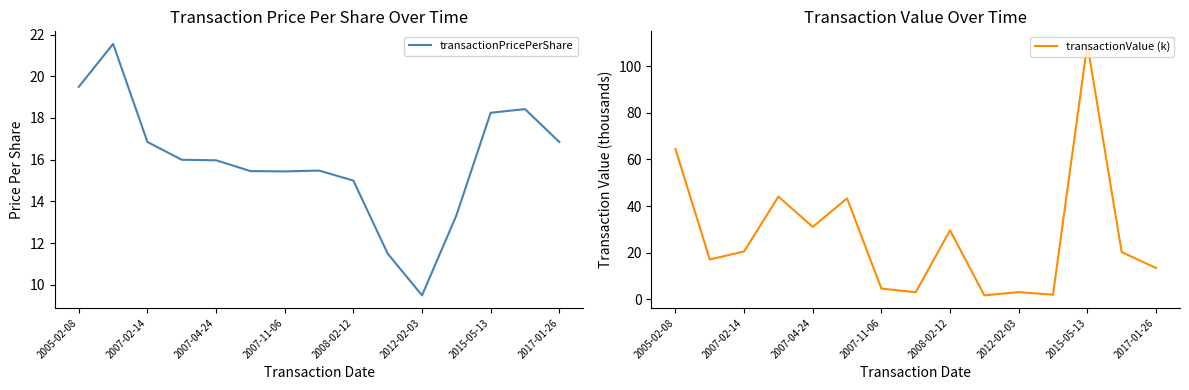

What is the maximum value for transactionPricePerShare?

21.5